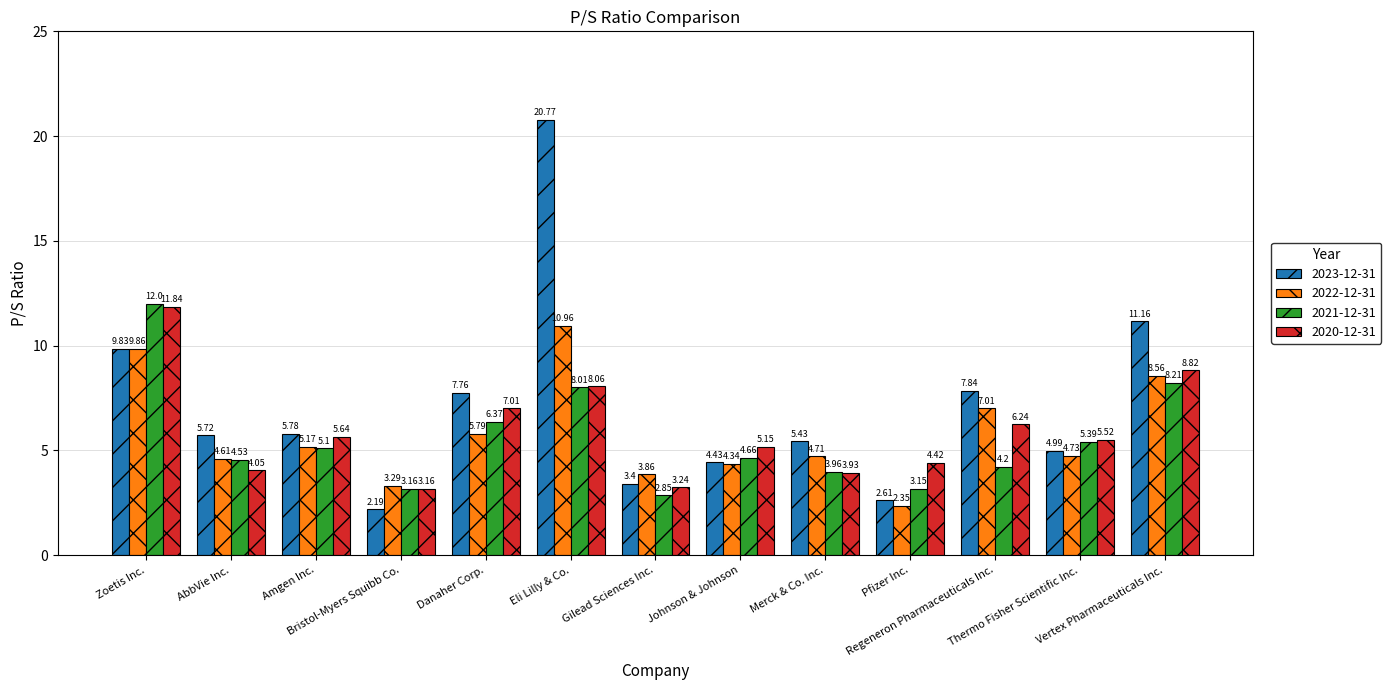

What is the label of the 12th bar from the right?

AbbVie Inc.